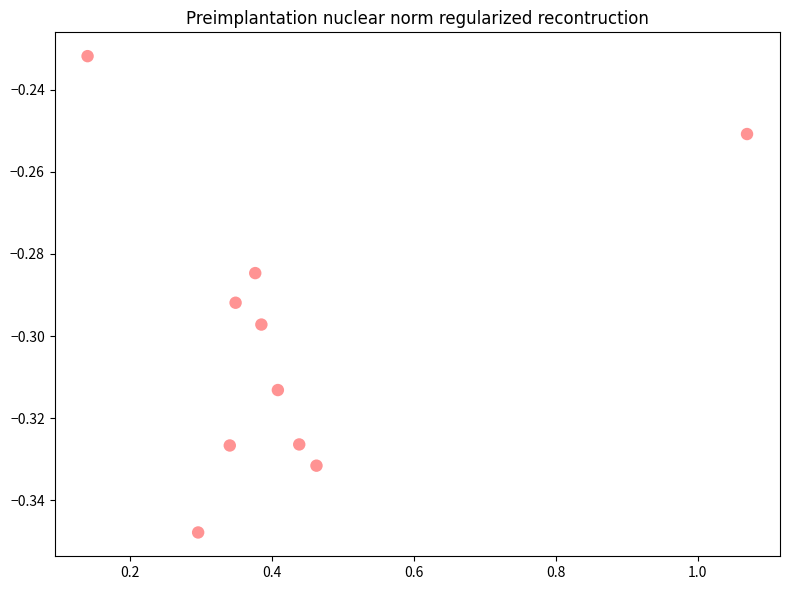

What is the average X value?

0.4